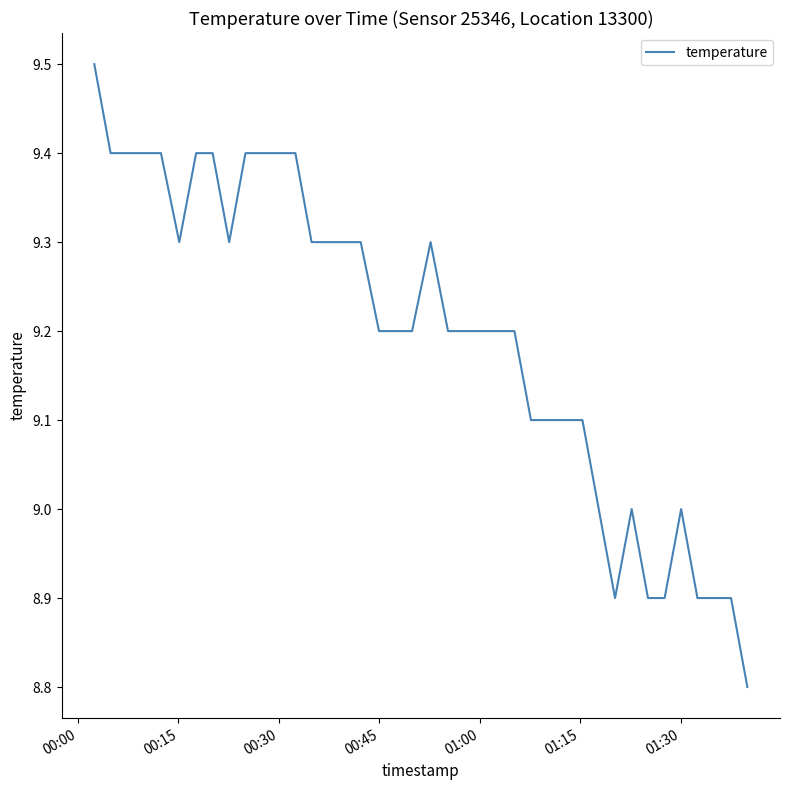

What is the greatest value displayed?

9.5